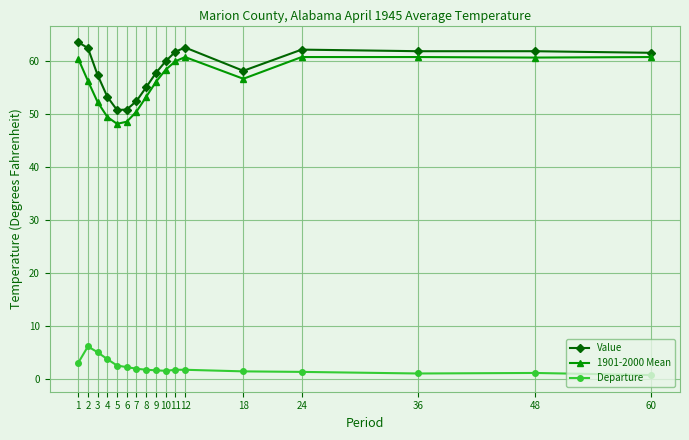

What is the maximum value shown in the chart?

63.6